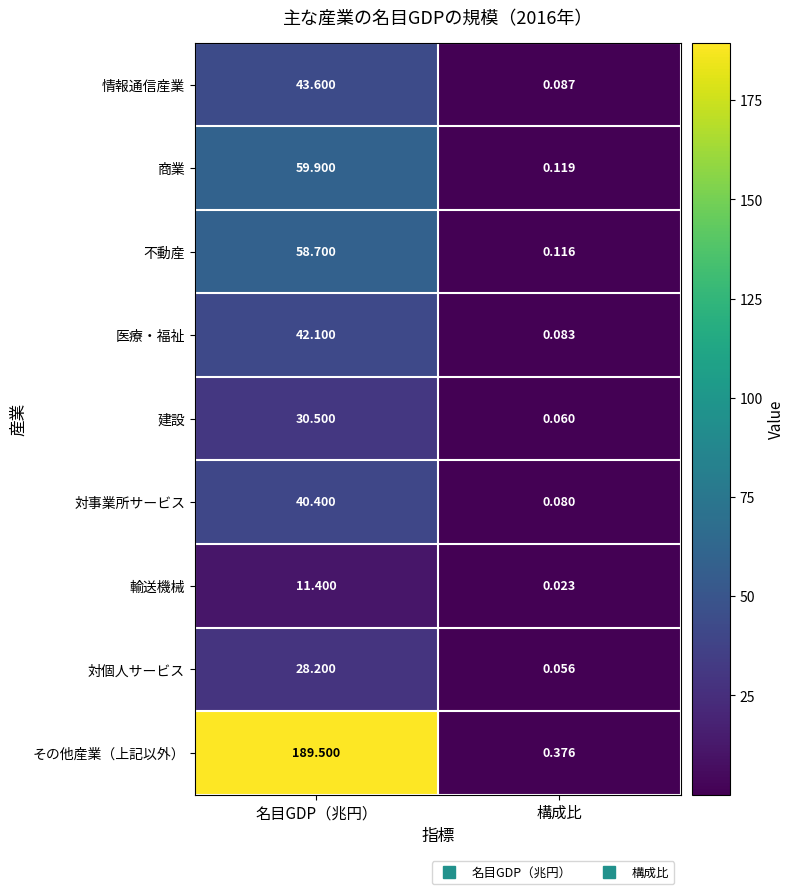

At which label does 不動産 first exceed 58?

名目GDP（兆円）